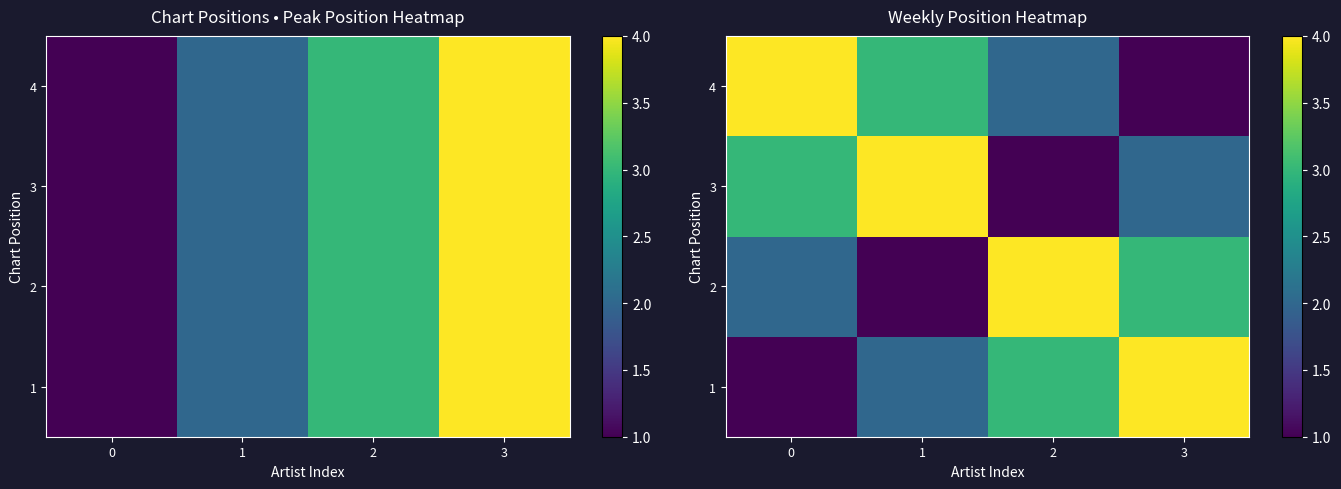

How many series are shown in this chart?

4